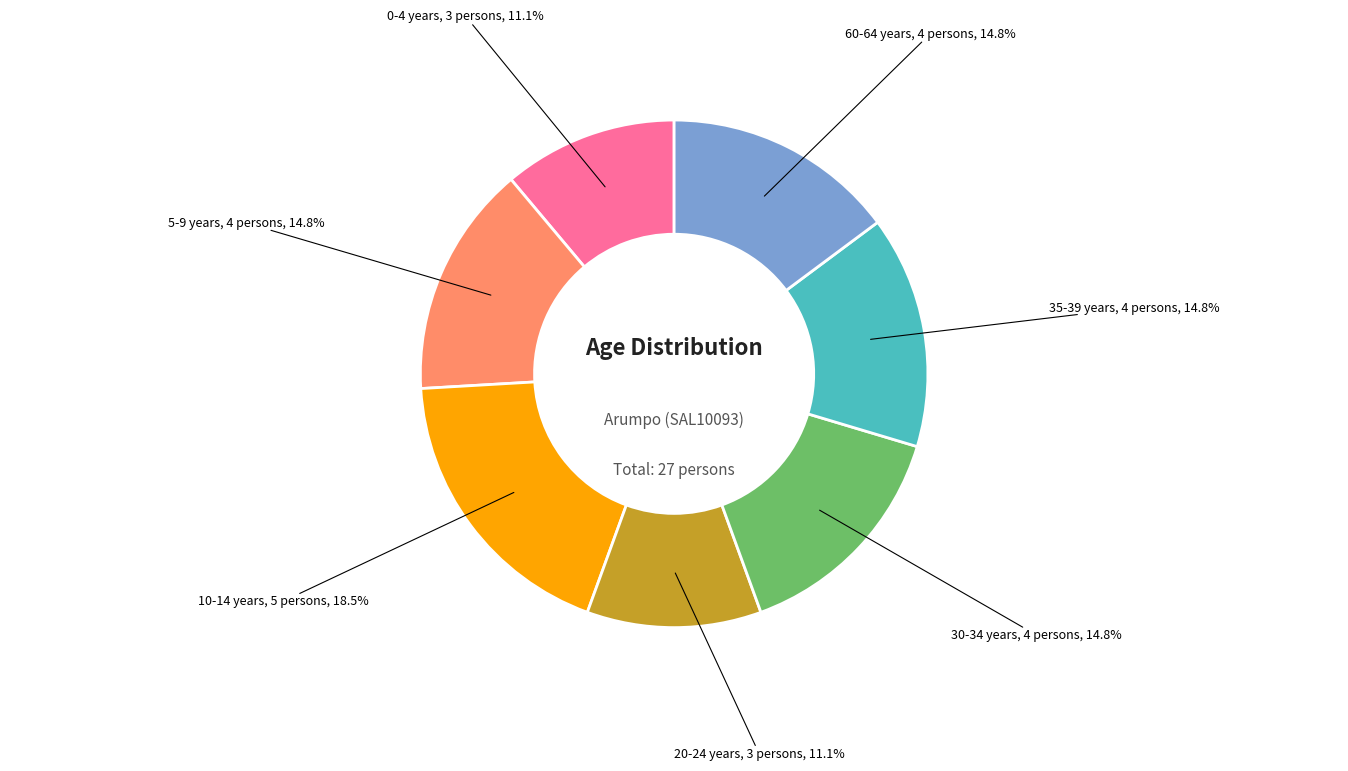

Is there any slice that represents more than half of the pie?

No